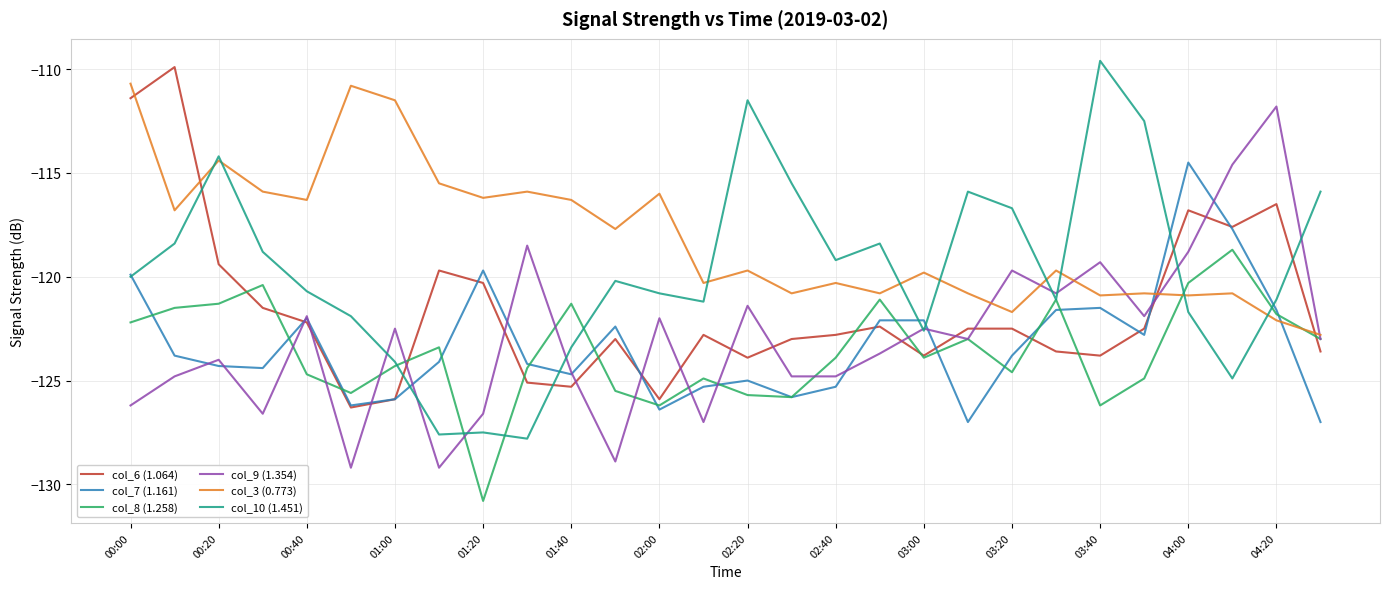

True or false: col_9 (1.354) has more than 0 points higher than both neighbors.

True